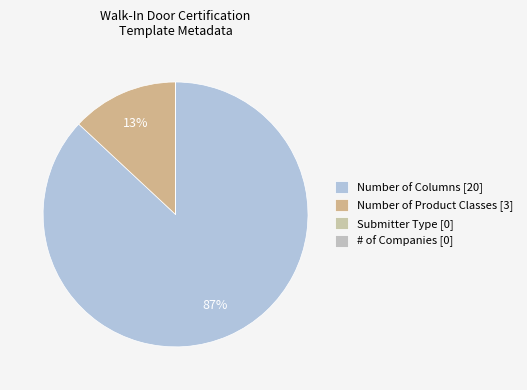

What is the change in value from Number of Columns [20] to Submitter Type [0]?

-20